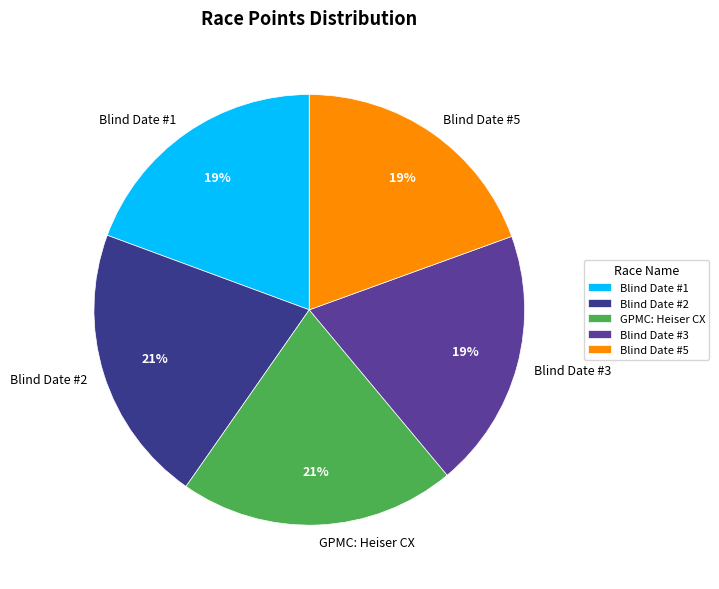

Is there any slice that represents more than half of the pie?

No